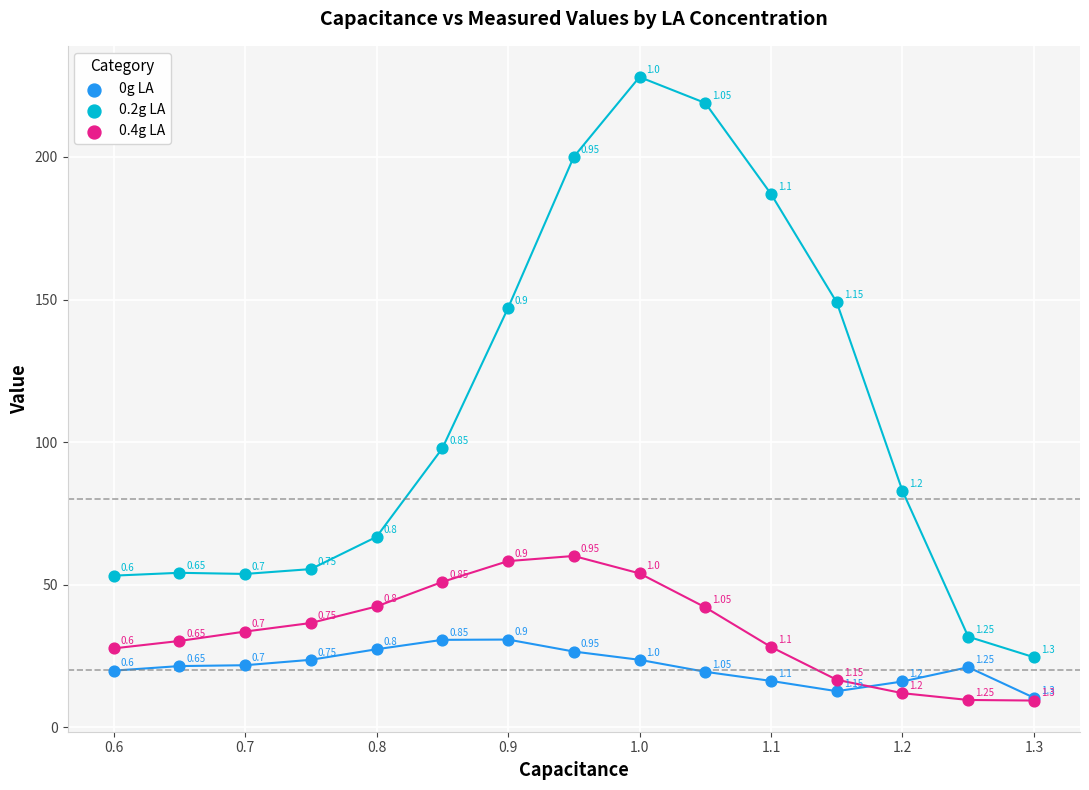

What are all the series names shown in the legend?

0g LA, 0.2g LA, 0.4g LA